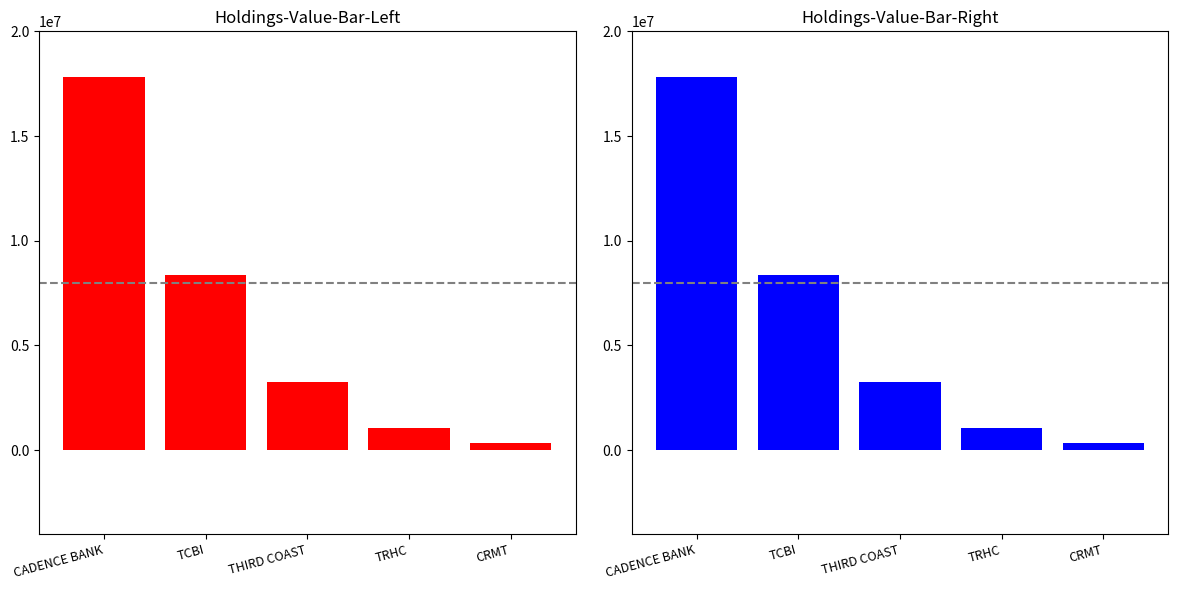

What is the label of the 4th bar from the right?

TCBI